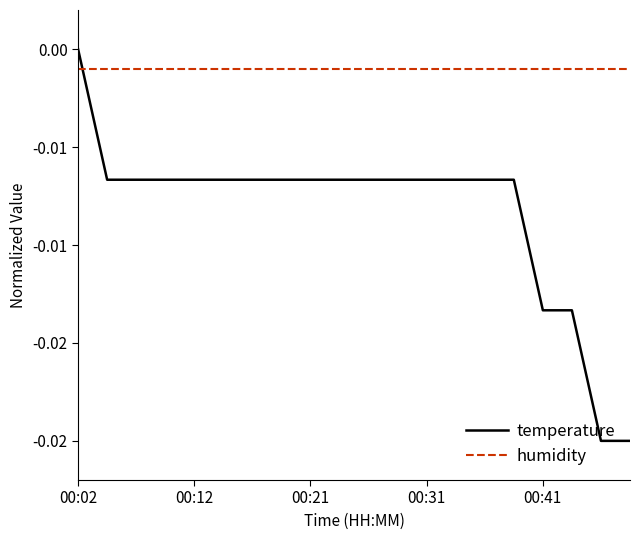

What are all the series names shown in the legend?

temperature, humidity